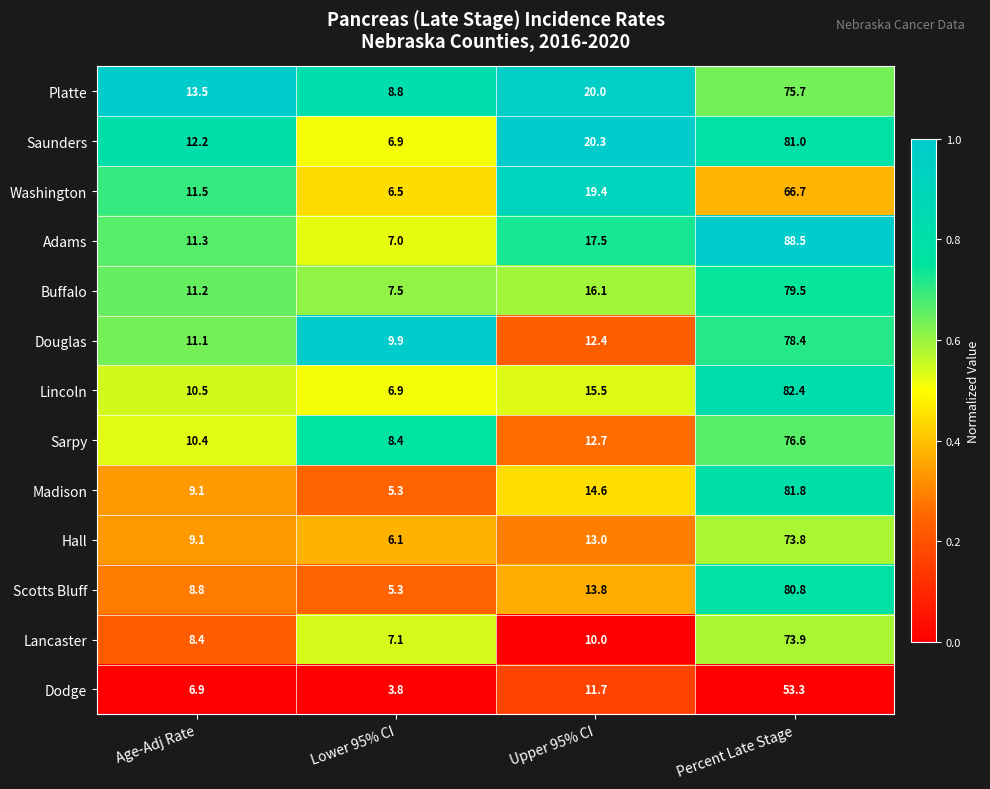

What is the spread (max minus min) of values at Lower 95% CI?

6.1